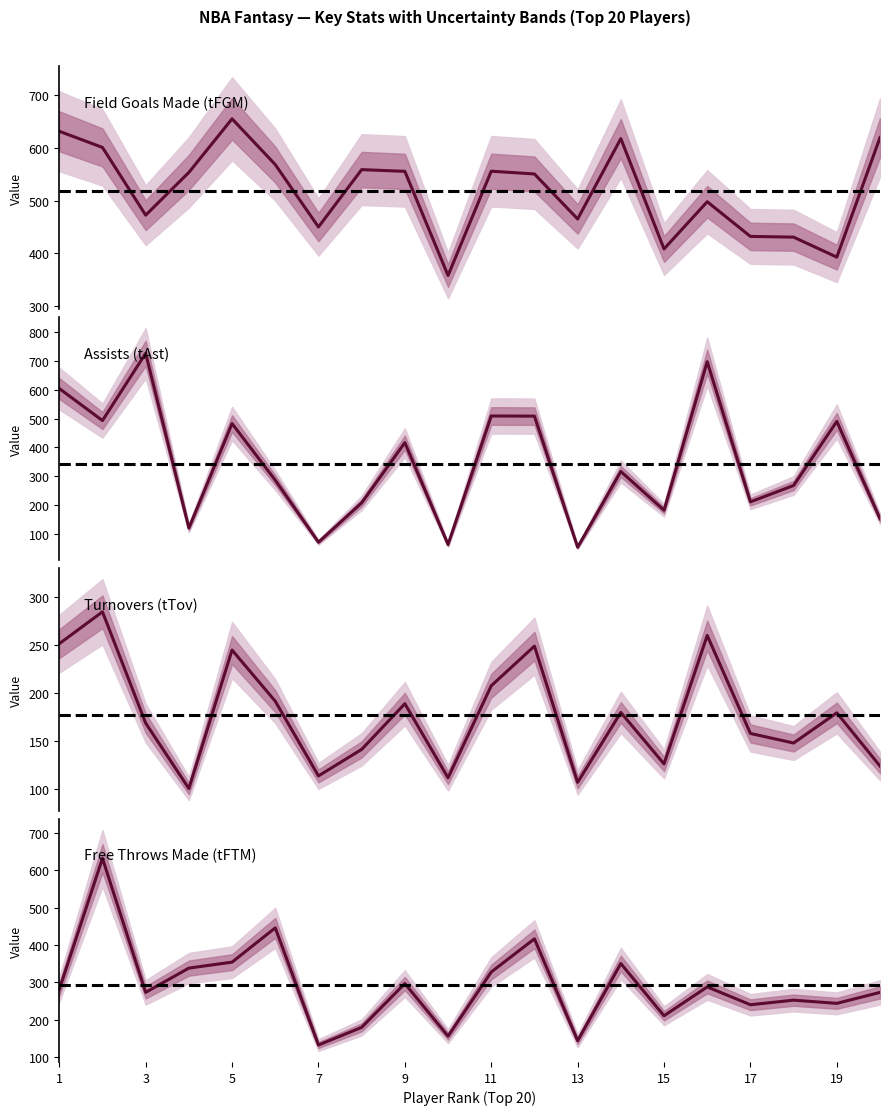

Reading left to right, list all the values displayed in this chart.

Field Goals Made (tFGM): 631.0	600.4	472.4	553.2	654.5	568.0	450.1	558.5	555.2	358.4	555.5	550.3	465.2	617.1	408.5	497.8	432.2	430.9	393.1	619.1
Assists (tAst): 604.0	492.9	726.0	120.5	482.5	286.3	71.4	207.7	416.4	63.3	508.8	508.3	53.9	316.5	182.3	697.0	211.2	268.0	490.1	152.8
Turnovers (tTov): 251.2	284.5	168.3	100.0	244.6	191.2	113.2	140.9	188.6	111.2	207.3	248.7	106.5	179.5	125.8	259.9	157.5	147.5	179.1	123.5
Free Throws Made (tFTM): 281.0	632.6	273.1	338.2	354.2	446.1	131.9	179.3	296.8	155.7	327.8	416.7	143.6	350.4	210.4	287.8	240.0	252.2	243.7	273.1